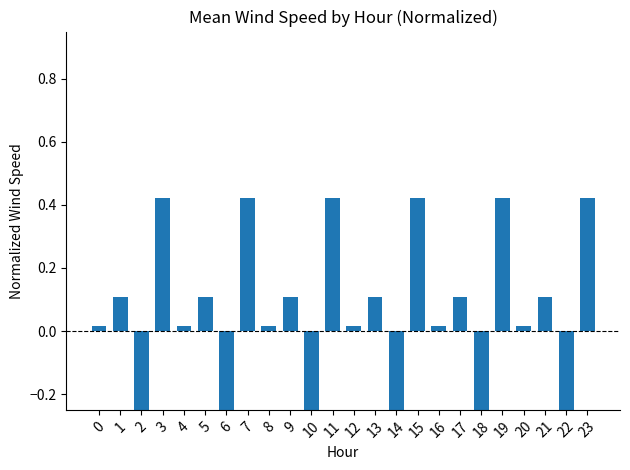

True or false: the data shows 0.0 at 16.

True